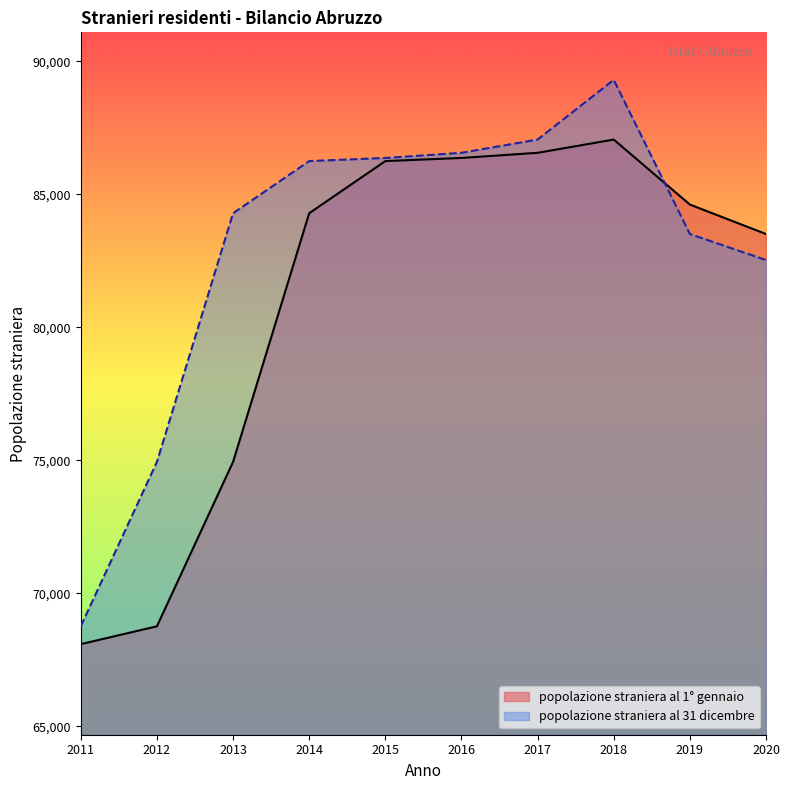

What is the average value of the popolazione straniera al 31 dicembre series?

82953